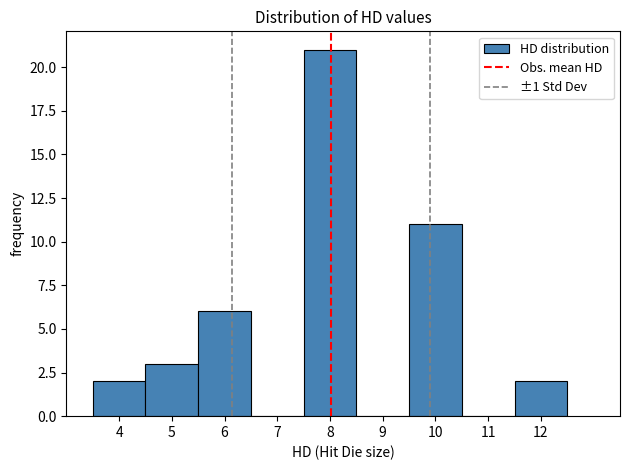

Which range on the x-axis has the tallest bar?

7.5 to 8.5